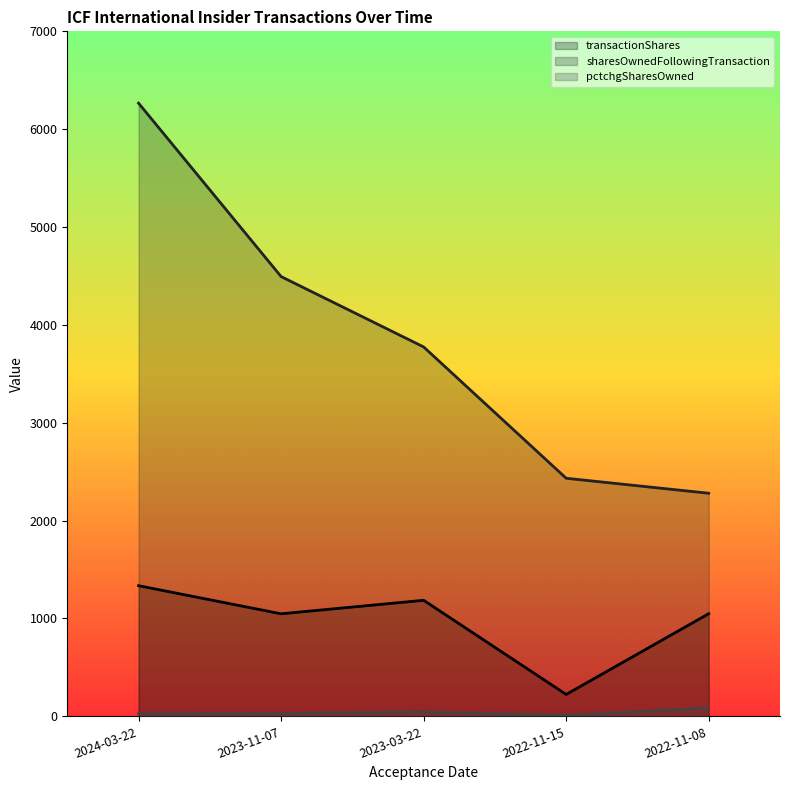

Which series has the largest range (max minus min)?

sharesOwnedFollowingTransaction